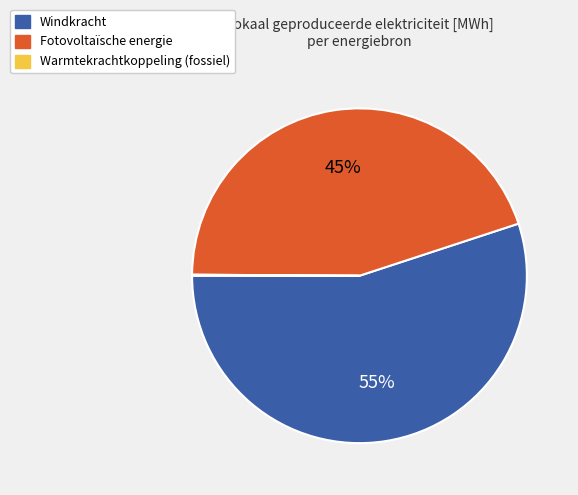

Is the sum of Windkracht and Fotovoltaïsche energie greater than half?

Yes